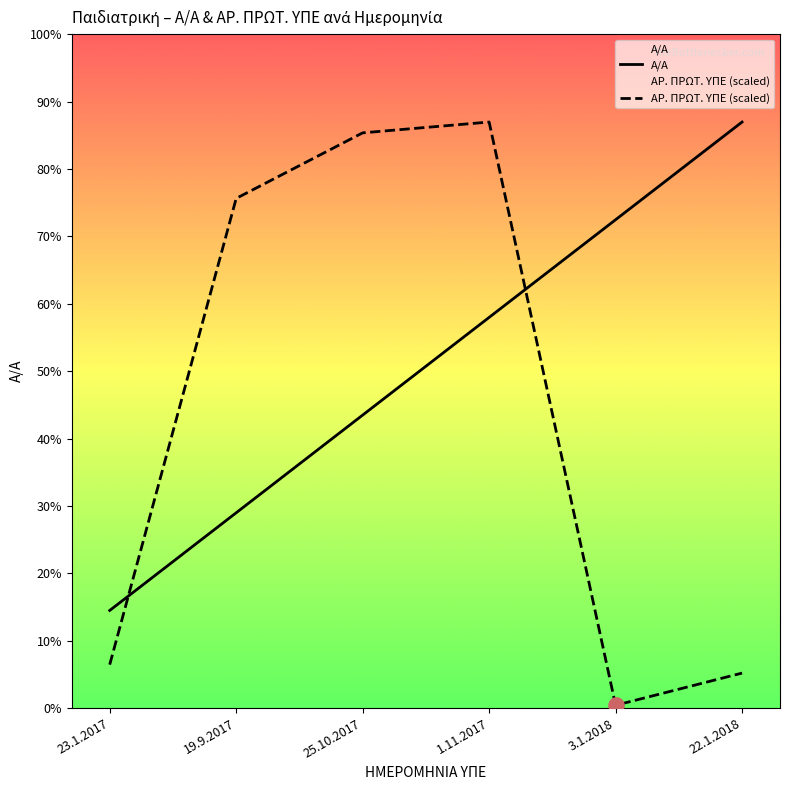

At which category is the sum across all series the highest?

1.11.2017